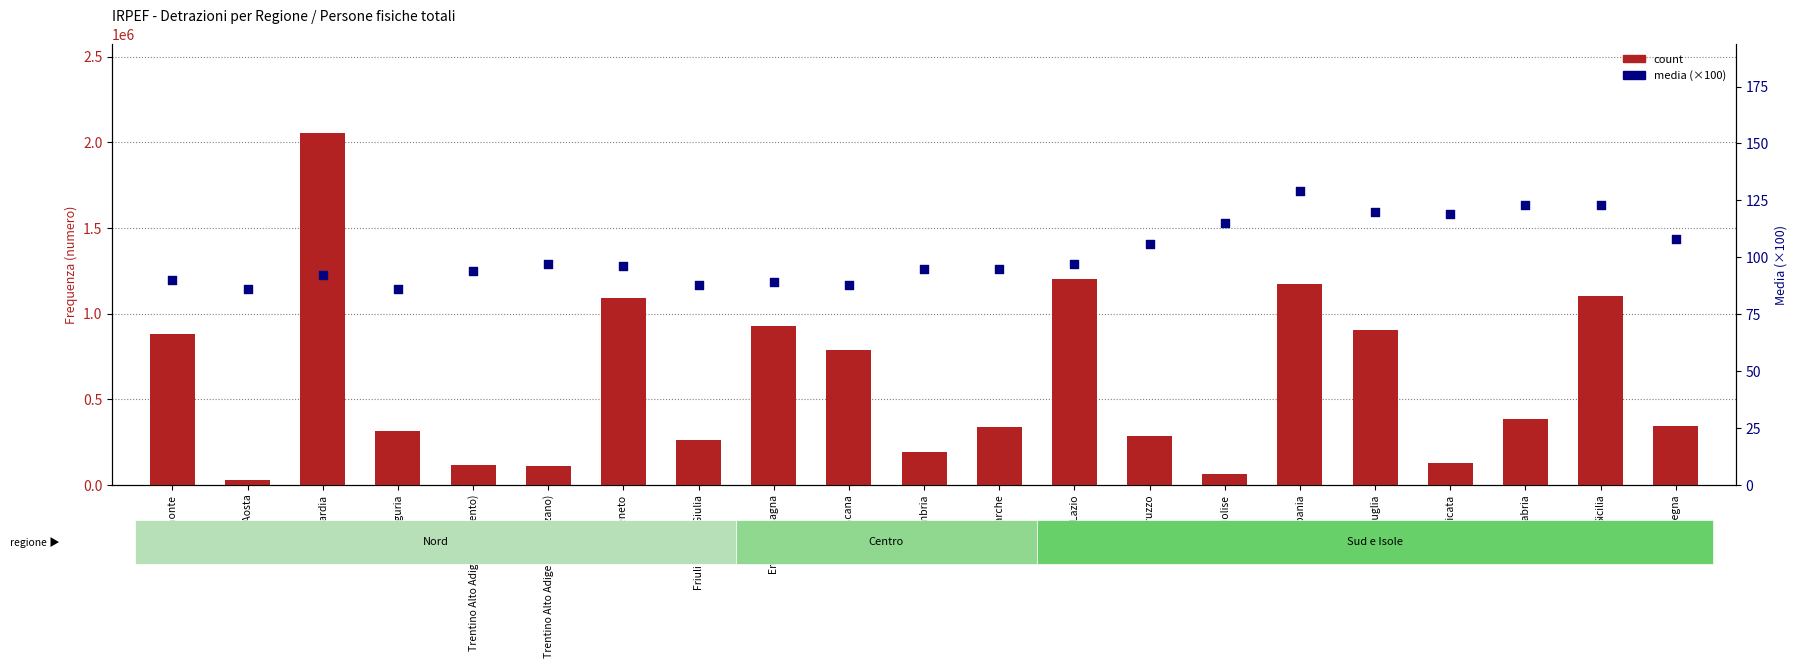

Which series contains the lowest Y value?

media (×100)